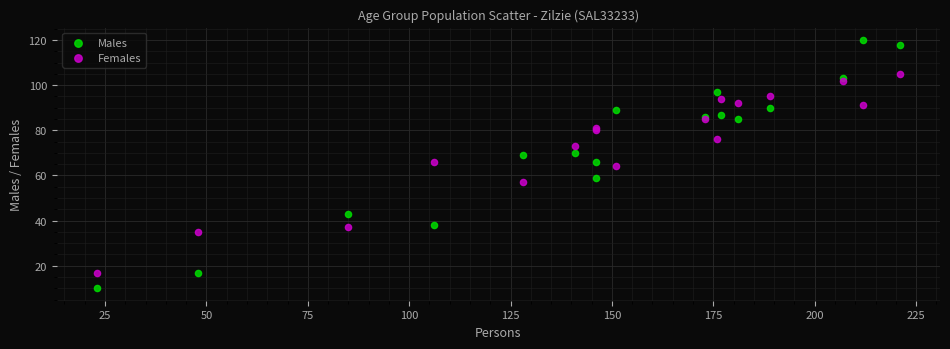

Which series reaches the maximum Y coordinate?

Males